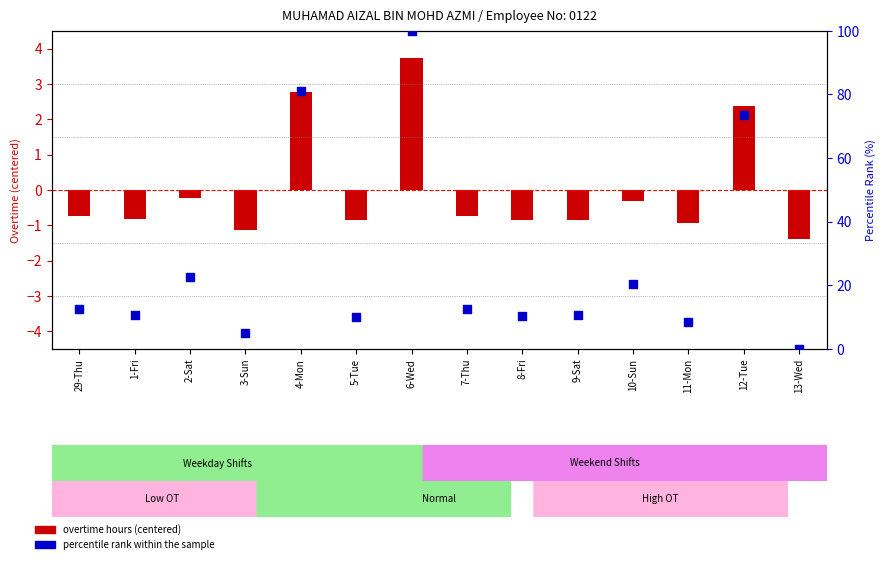

Which series has the largest total across all categories?

percentile rank within the sample